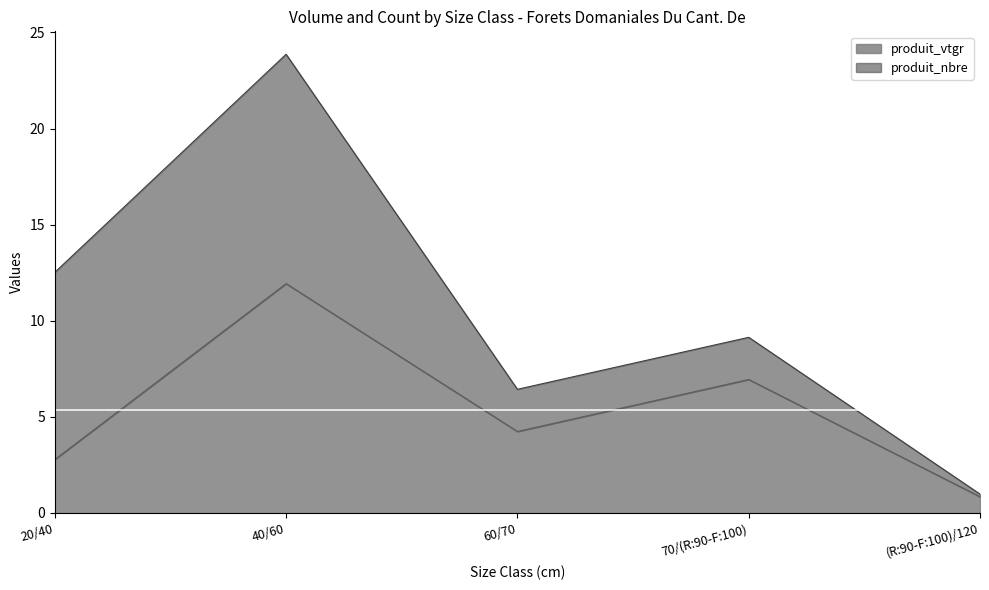

The value at (R:90-F:100)/120 is 0.4. True or false?

False